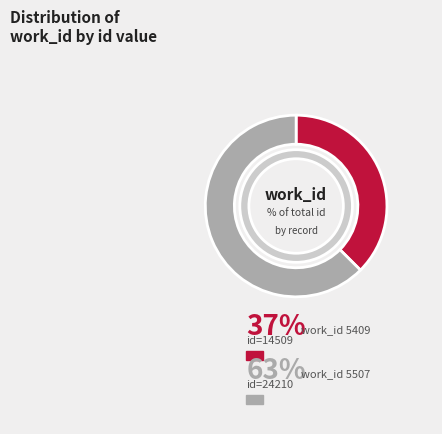

To the nearest percent, what portion does 5409 represent?

37%